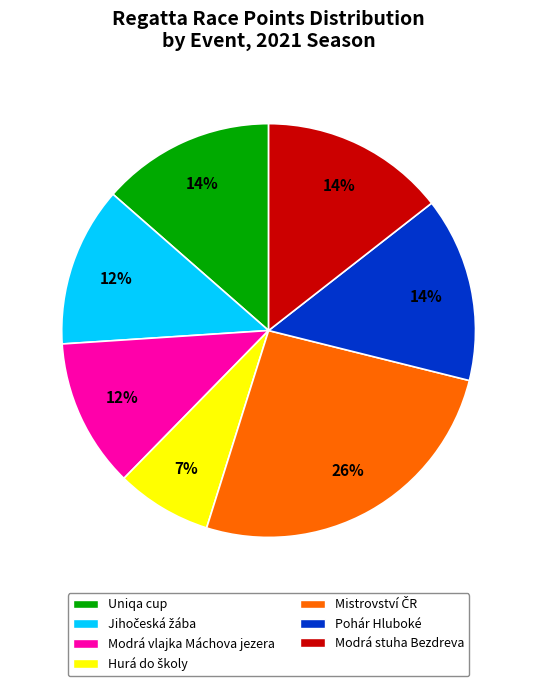

How many segments does this pie chart have?

7